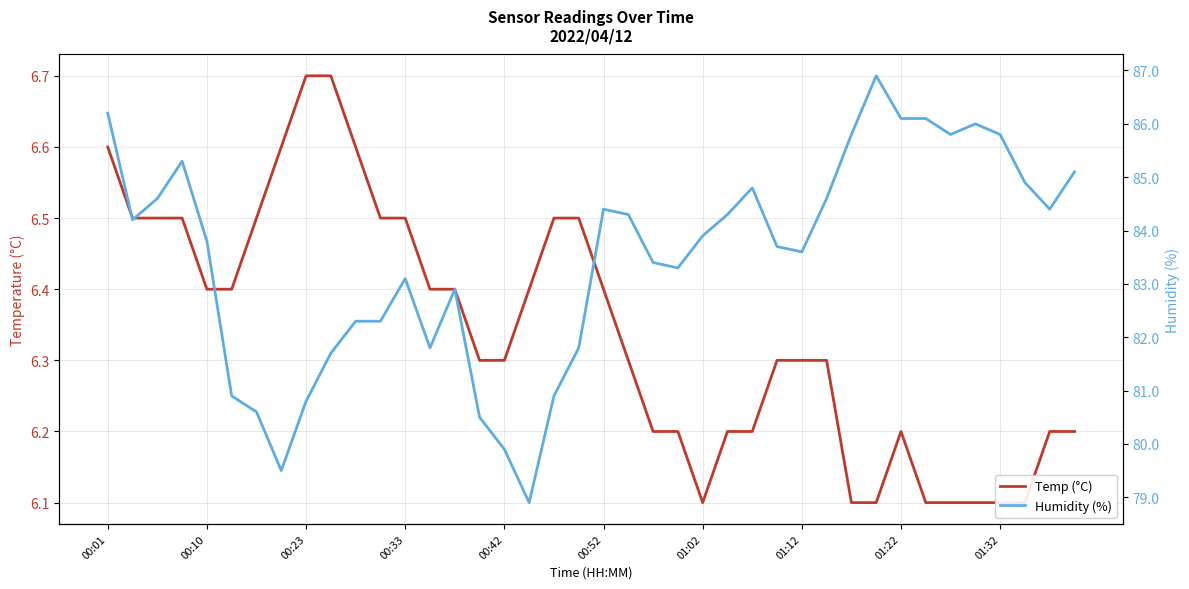

What is the difference between the maximum and second lowest values in the Humidity (%) series?

7.4